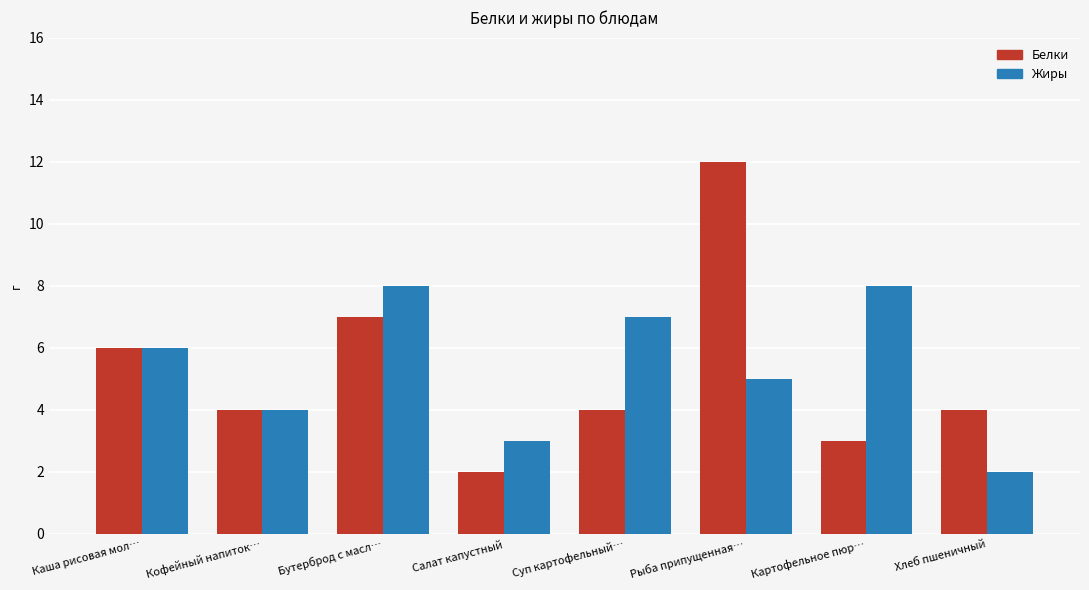

What position from the left is Кофейный напиток…?

2